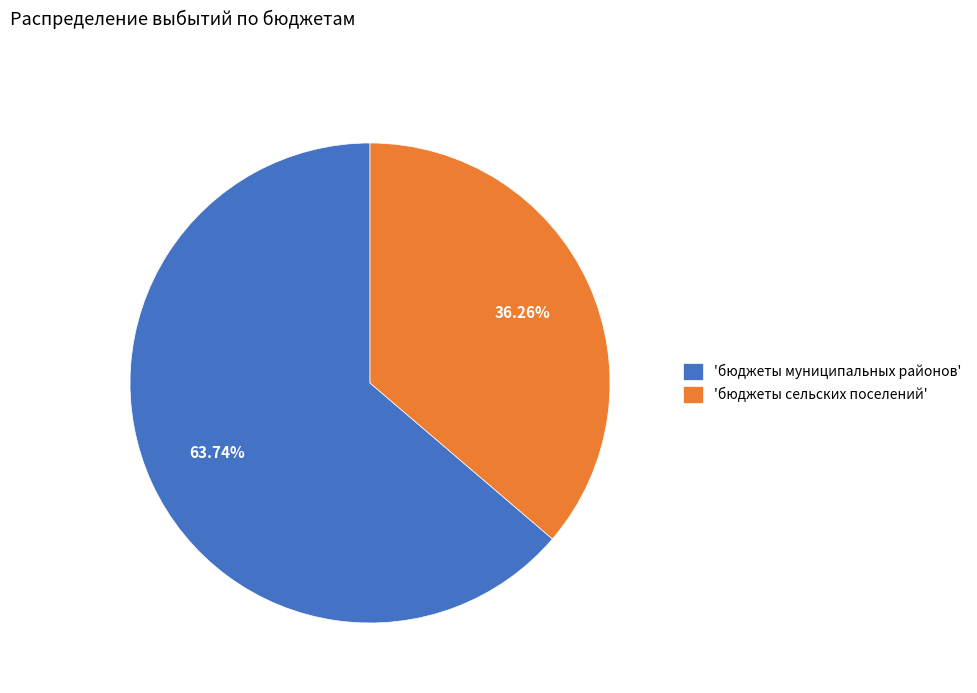

Is the sum of 'бюджеты сельских поселений' and 'бюджеты муниципальных районов' greater than half?

Yes